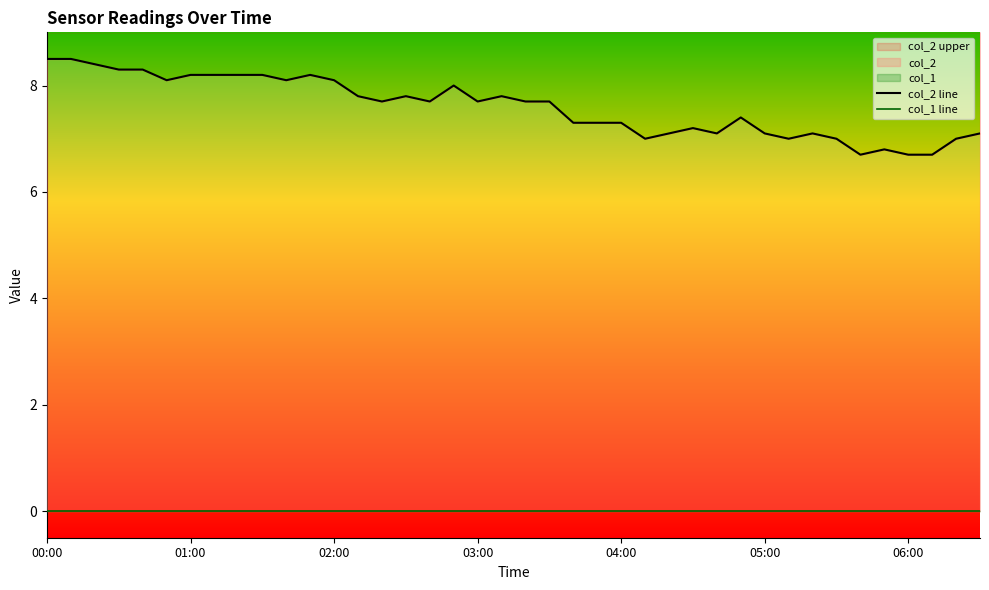

What is the difference between the highest and lowest values at 34?

6.7